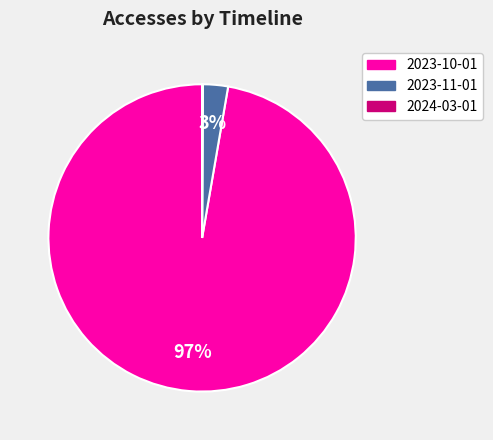

Which category has the biggest portion of the pie?

2023-10-01